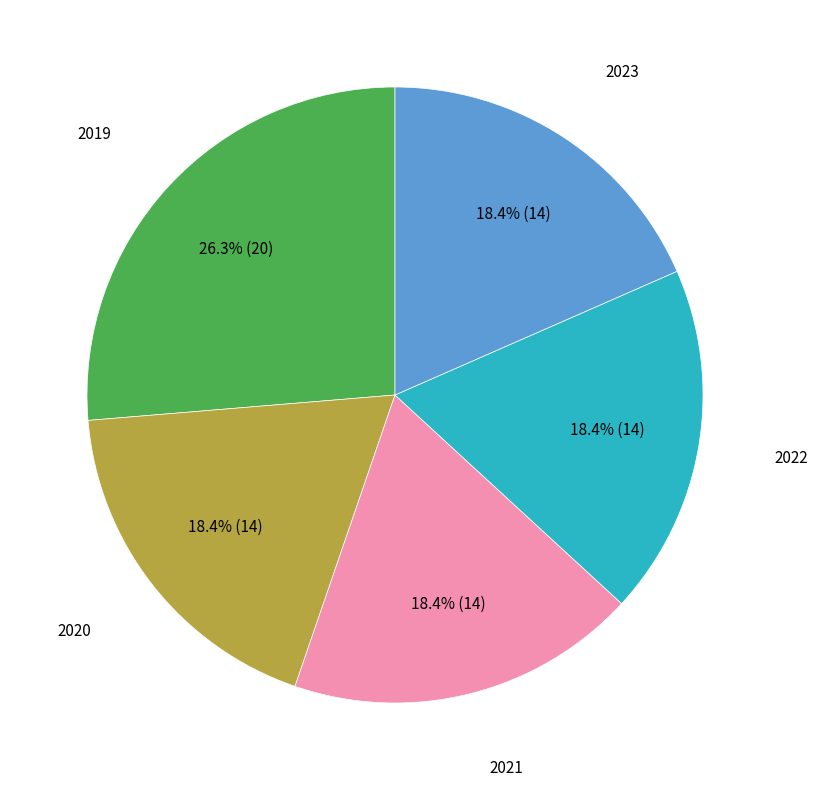

What percentage do 2023 and 2020 together represent?

36.8%